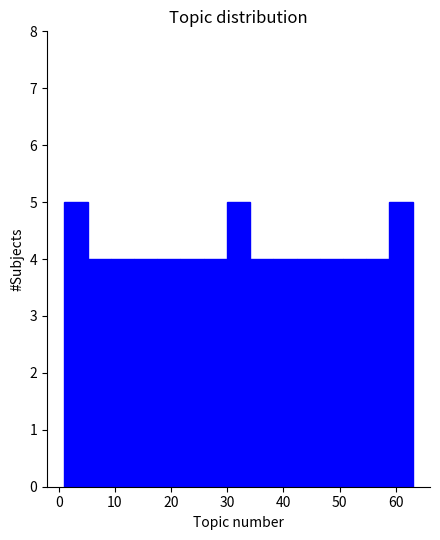

How tall is the bar that spans 34 to 38 on the x-axis? Neither the bar edges nor the heights are printed on the chart, so give them approximately, as read against the axes.

4